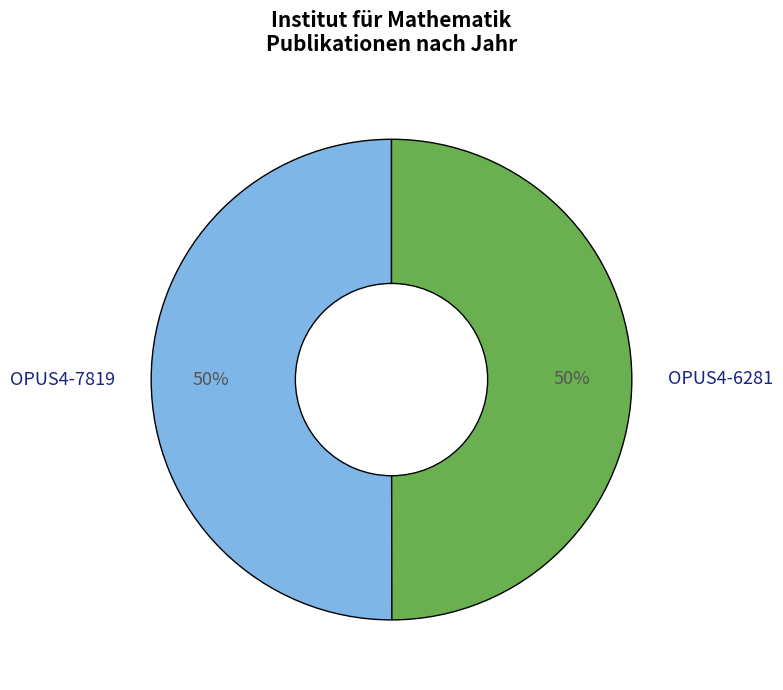

How many slices are in this pie chart?

2